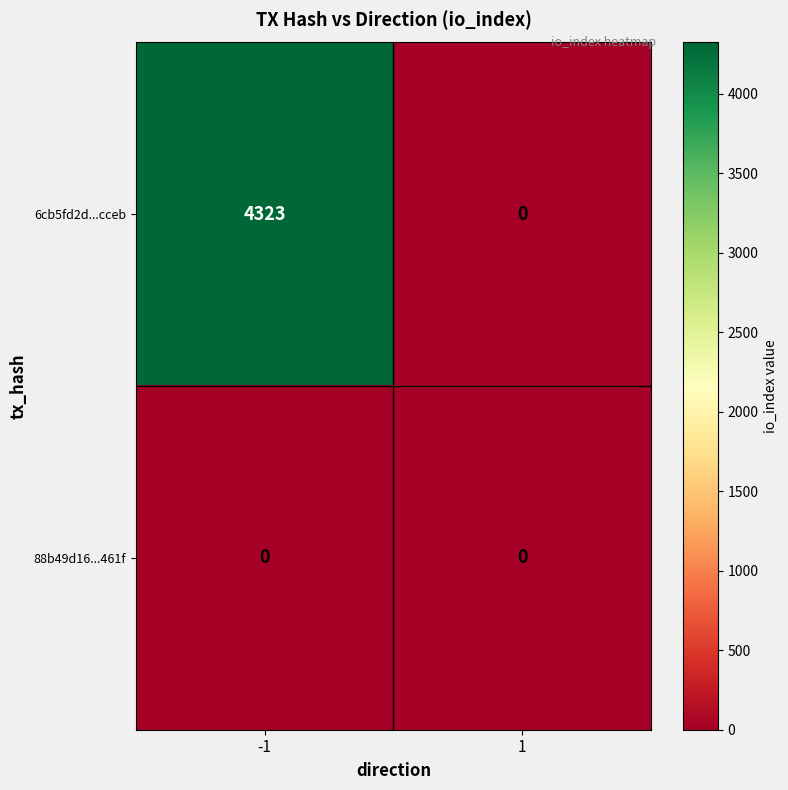

At which category is the sum across all series the highest?

-1